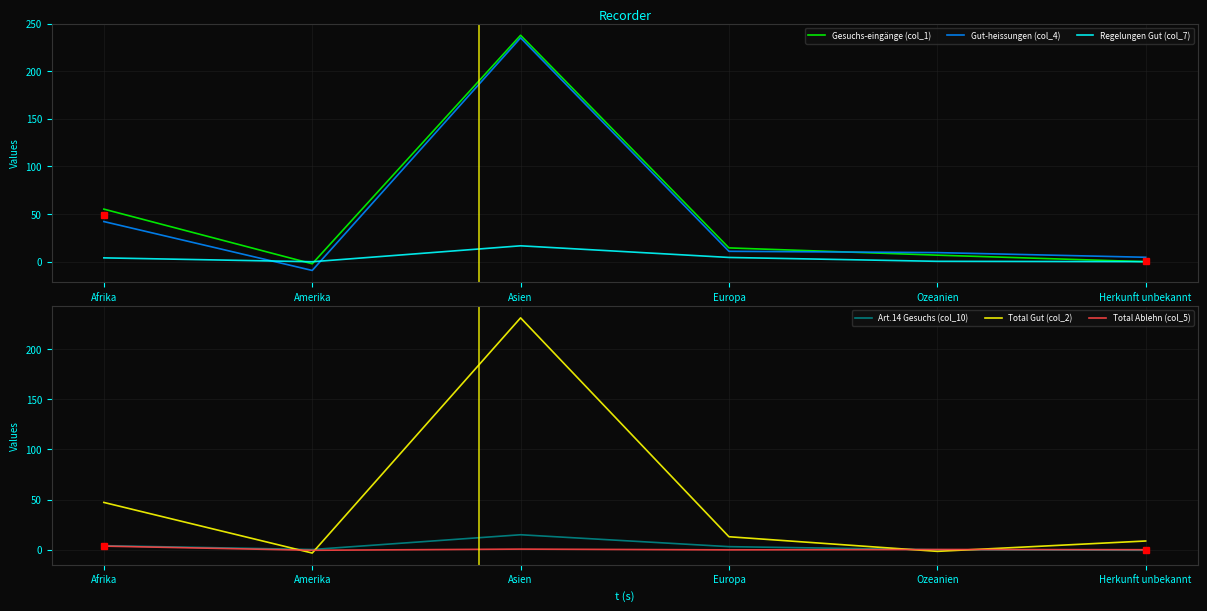

What are all the series names shown in the legend?

Gesuchs-eingänge (col_1), Gut-heissungen (col_4), Regelungen Gut (col_7), Art.14 Gesuchs (col_10), Total Gut (col_2), Total Ablehn (col_5)